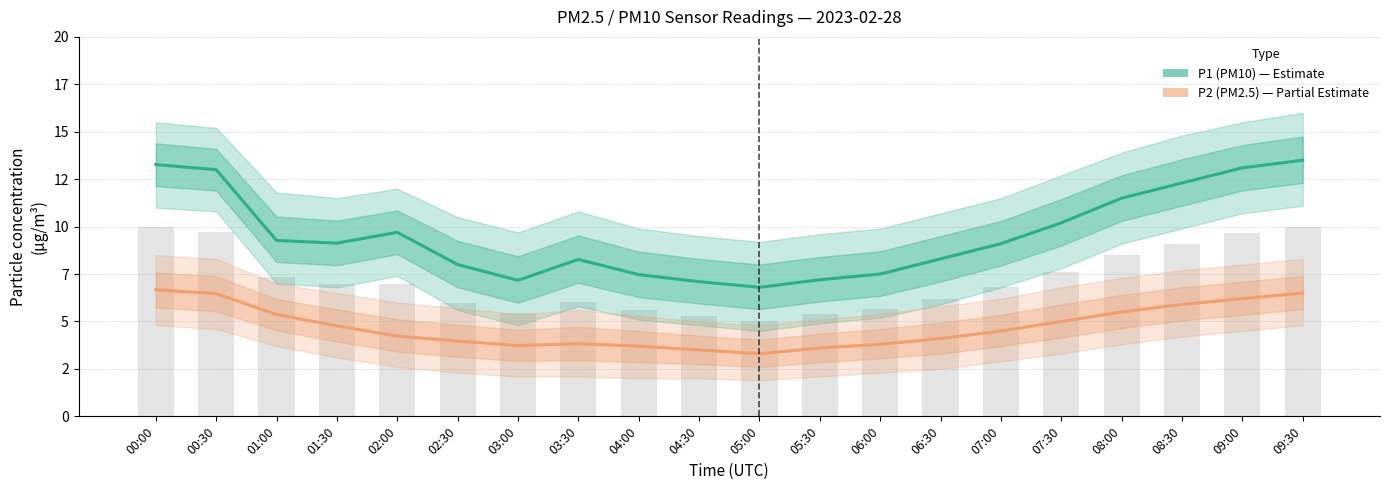

What position from the left is 03:00?

7